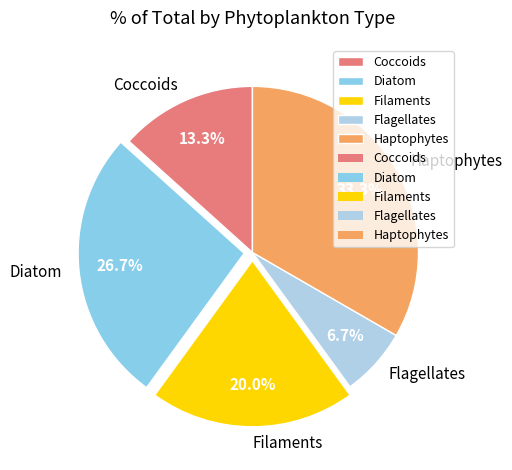

To the nearest percent, what is the difference between the largest and smallest slice percentages?

27%